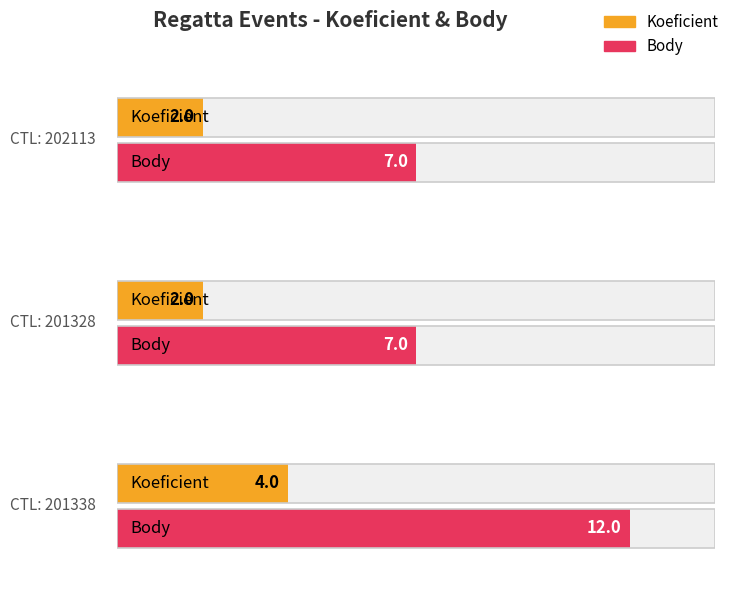

Count the Koeficient values in the range 2 to 4.

3